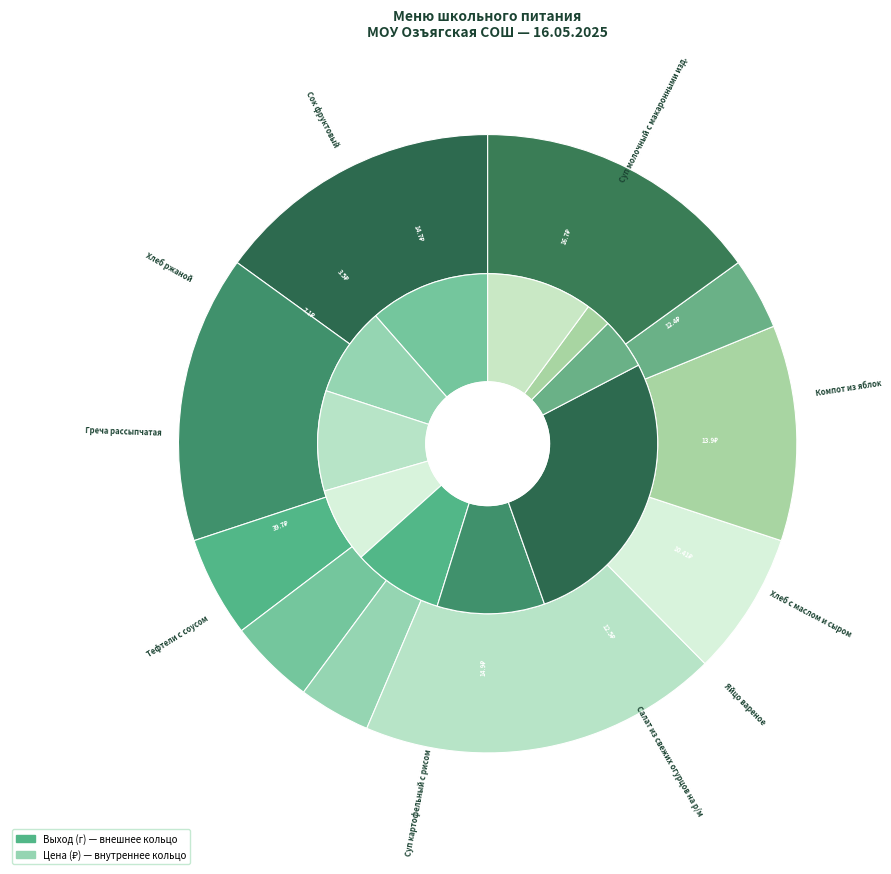

Do Хлеб ржаной and Яйцо вареное together represent more than half of the pie?

No